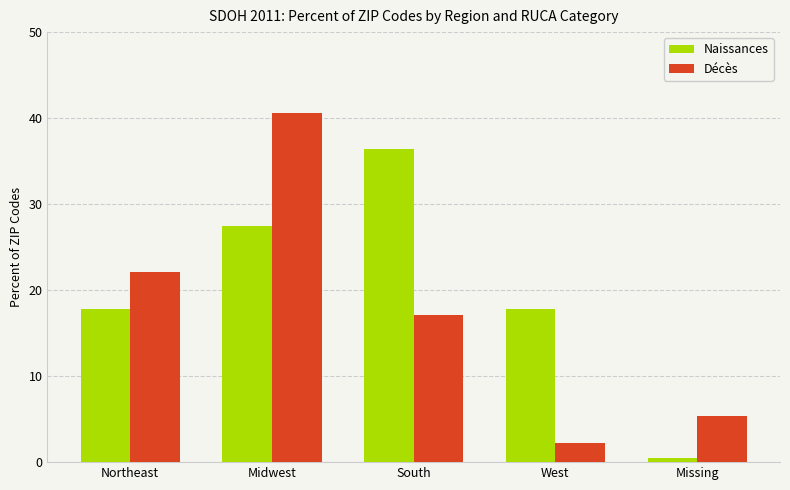

What is the average value of the Décès series?

17.5